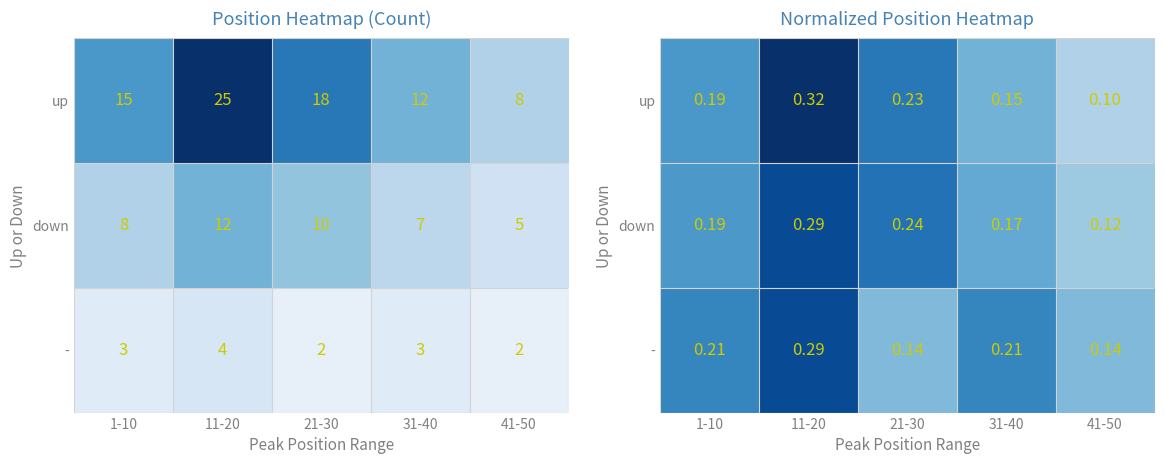

At which label is up closest to 0?

41-50